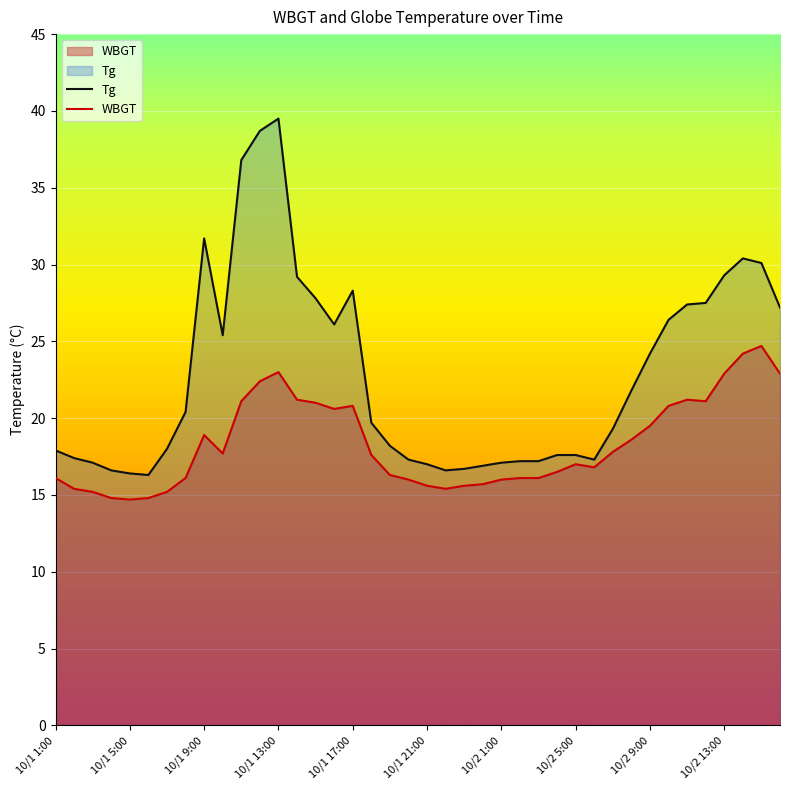

True or false: Tg has a value of 10.7 at 18.

False